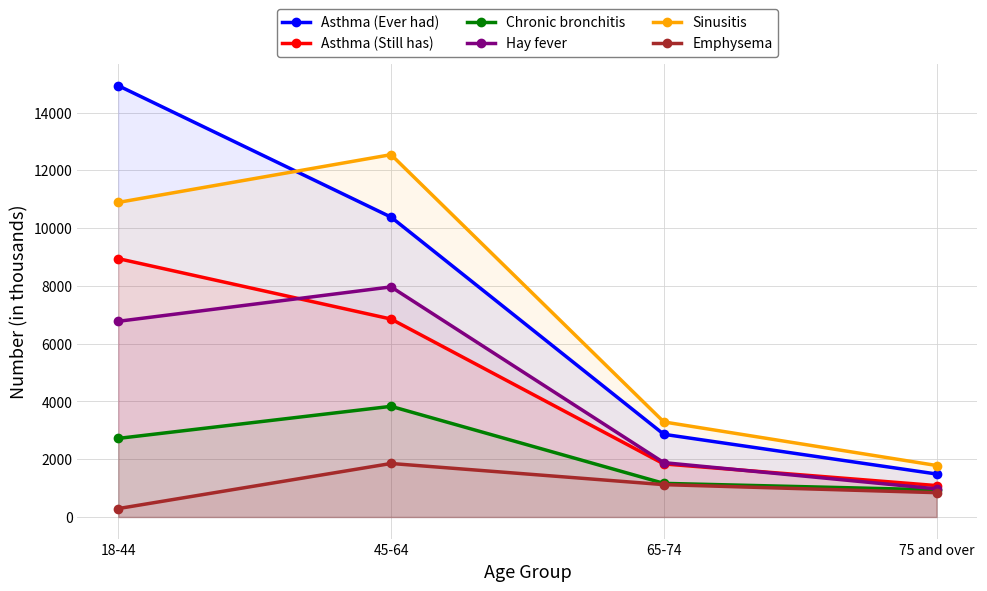

Reading left to right, transcribe all the data shown in this chart.

Asthma (Ever had): 18-44=14929	45-64=10380	65-74=2863	75 and over=1489
Asthma (Still has): 18-44=8943	45-64=6852	65-74=1837	75 and over=1088
Chronic bronchitis: 18-44=2721	45-64=3831	65-74=1165	75 and over=940
Hay fever: 18-44=6774	45-64=7965	65-74=1882	75 and over=975
Sinusitis: 18-44=10889	45-64=12542	65-74=3291	75 and over=1783
Emphysema: 18-44=292	45-64=1853	65-74=1121	75 and over=843